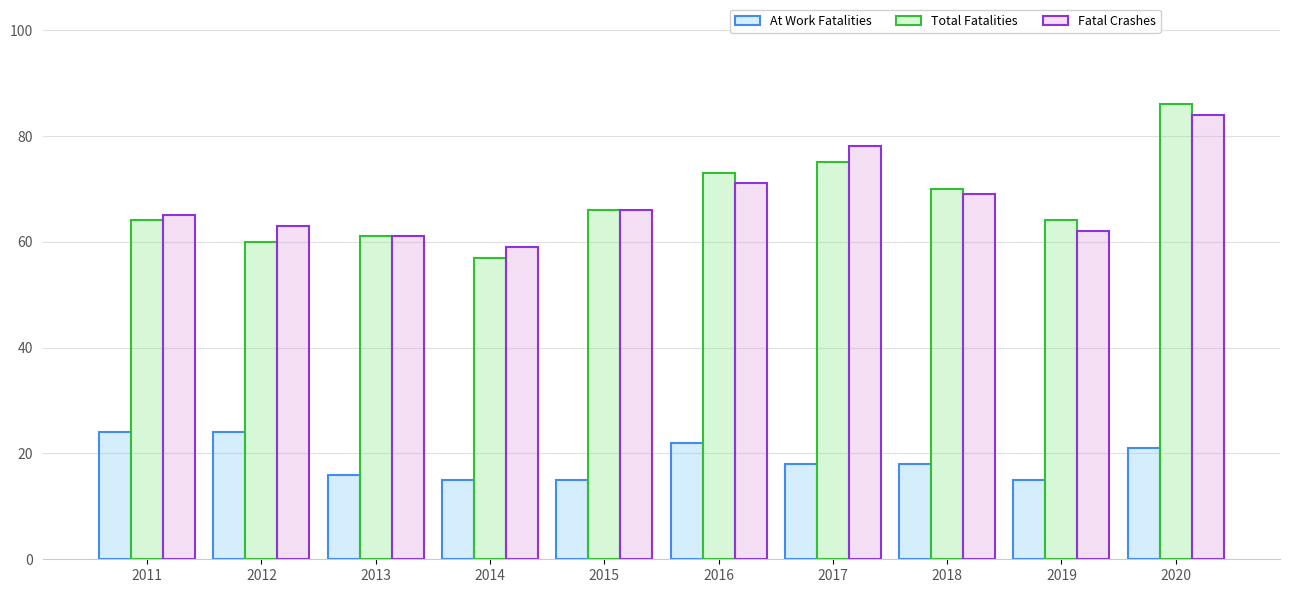

What is the greatest value displayed?

86